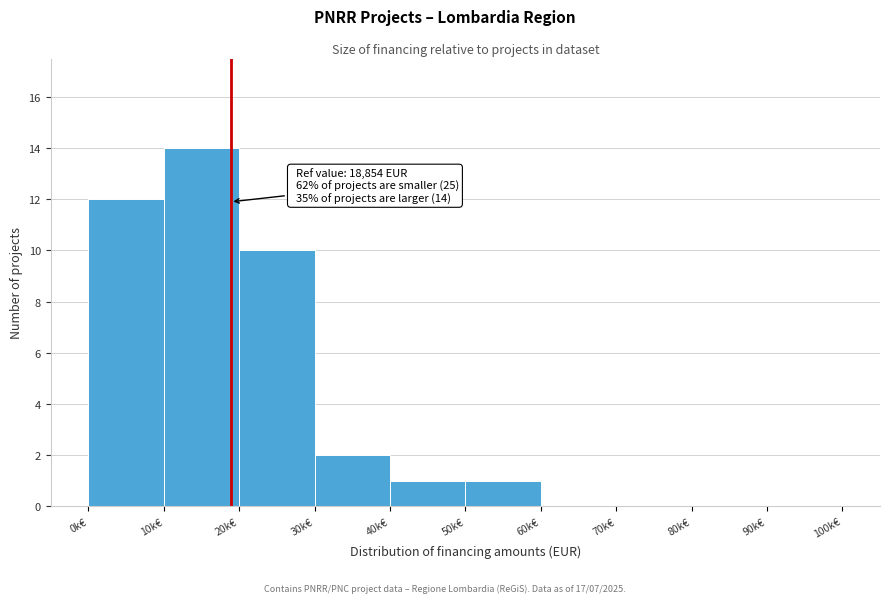

Reading left to right, what are all the values shown in this chart?

0k€=12	10k€=14	20k€=10	30k€=2	40k€=1	50k€=1	60k€=0	70k€=0	80k€=0	90k€=0